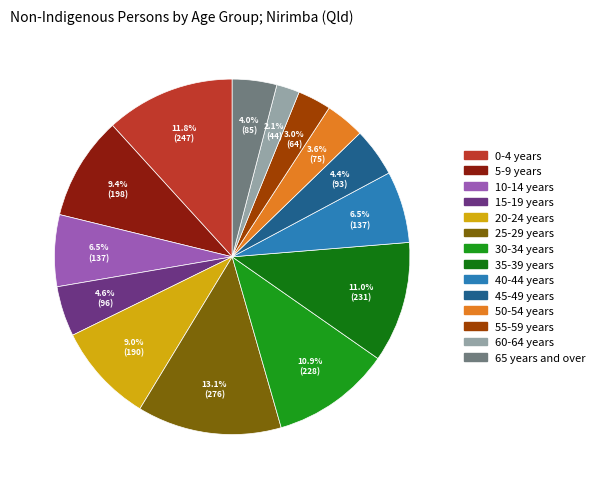

What is the smallest slice in the pie chart?

60-64 years